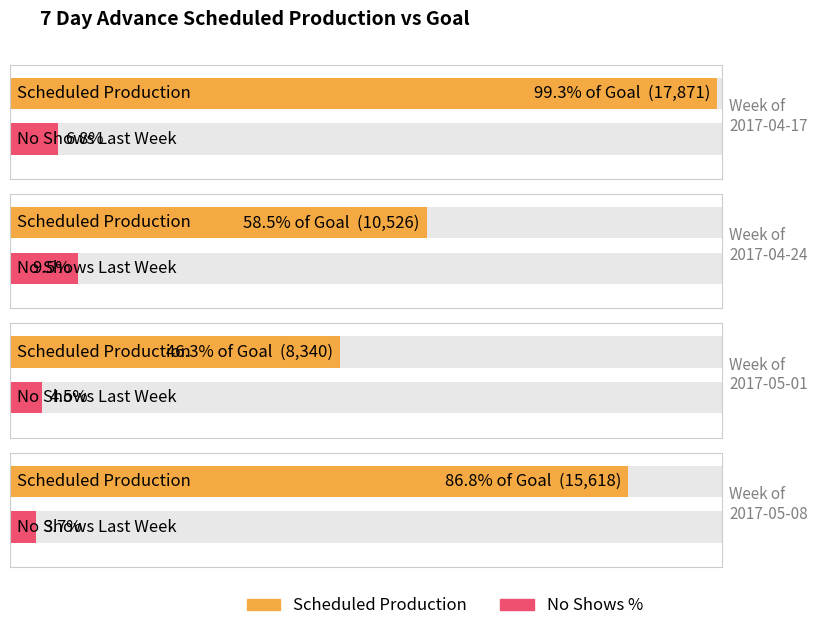

Rank the categories by Scheduled Production value from highest to lowest.

2017-04-17, 2017-05-08, 2017-04-24, 2017-05-01